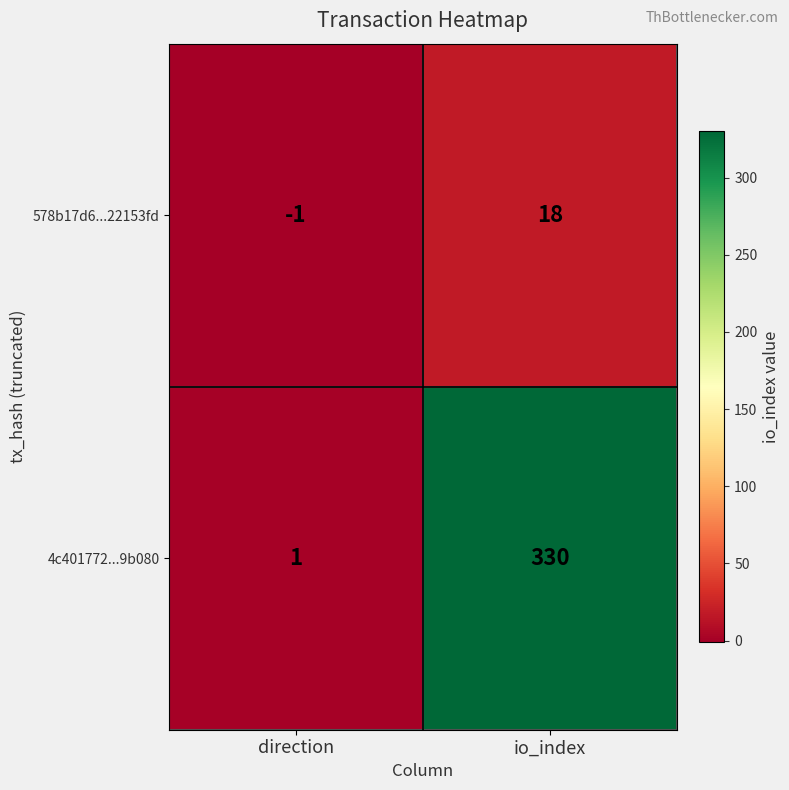

What is the sum of all 578b17d6...22153fd values?

17